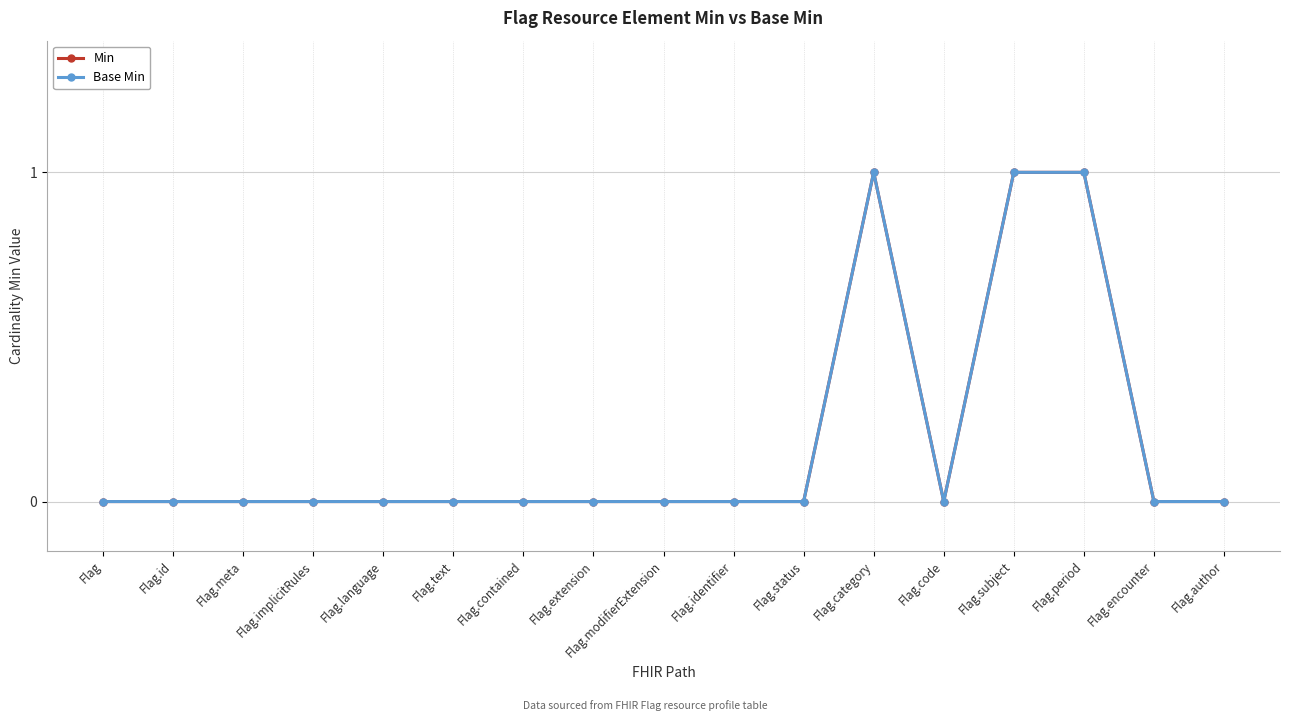

The Min series shows 0 at Flag.encounter. True or false?

True